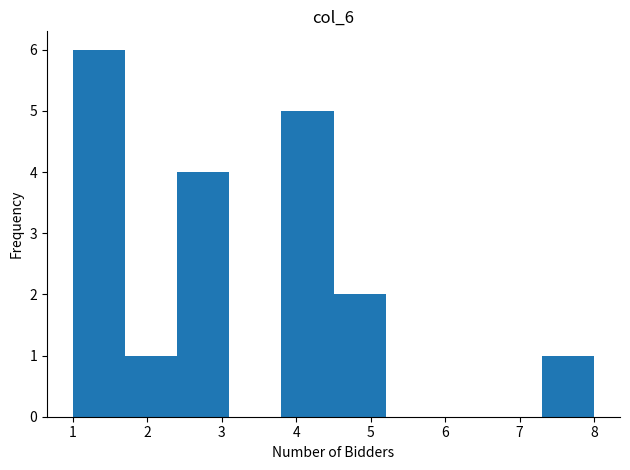

Which range on the x-axis has the tallest bar?

1.0 to 1.7